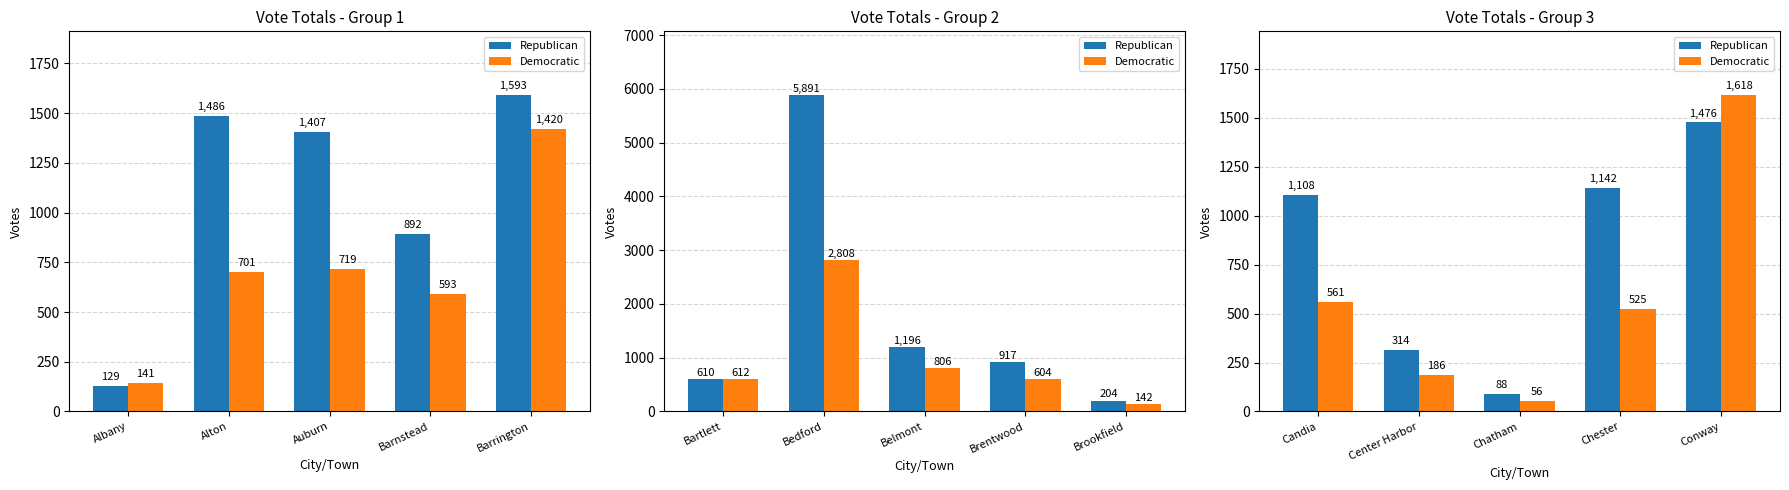

Between Chester and Candia, which is larger?

Chester